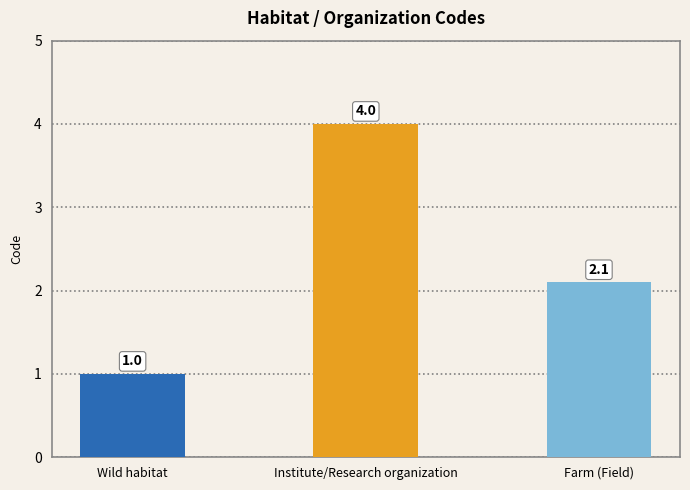

Rank the categories by value from highest to lowest.

Institute/Research organization, Farm (Field), Wild habitat